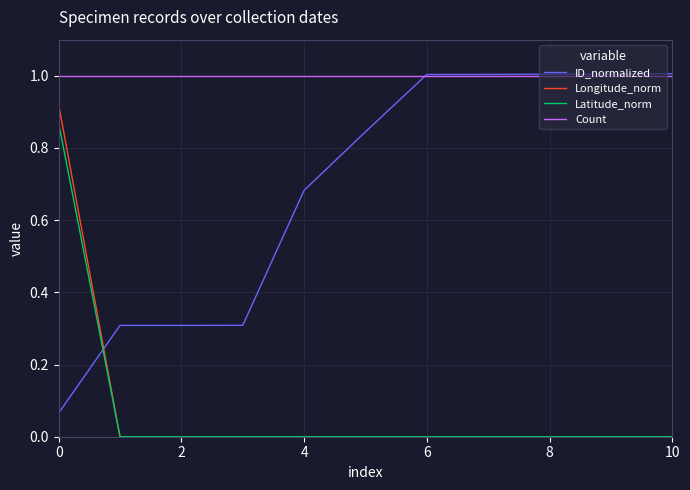

Which series has the largest total across all categories?

Count